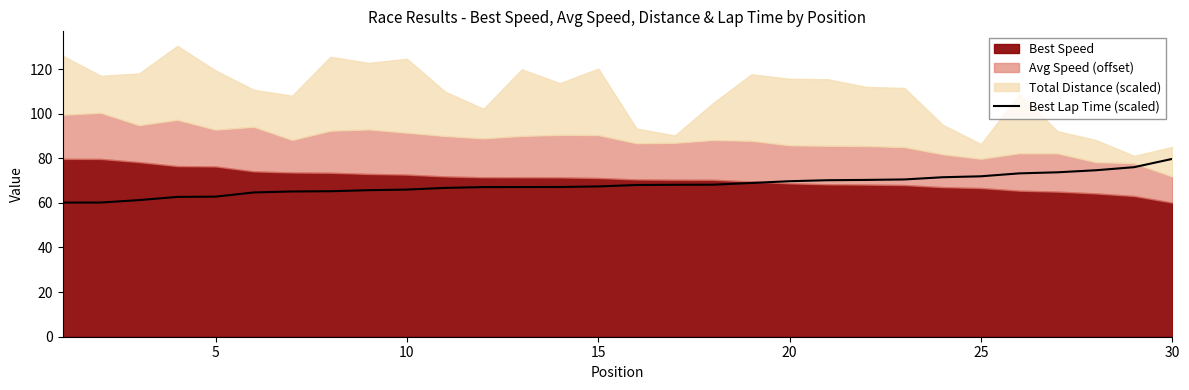

True or false: Best Lap Time (scaled) has a value of 43.9 at 20.

False